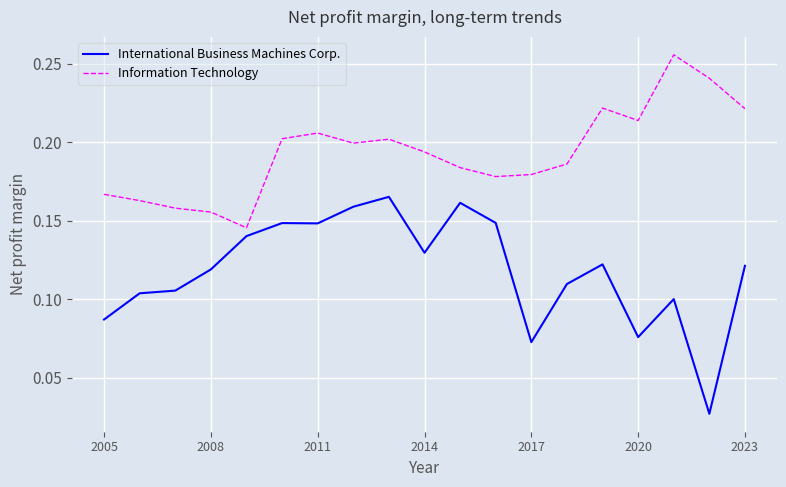

True or false: International Business Machines Corp. and Information Technology intersect in this chart.

False